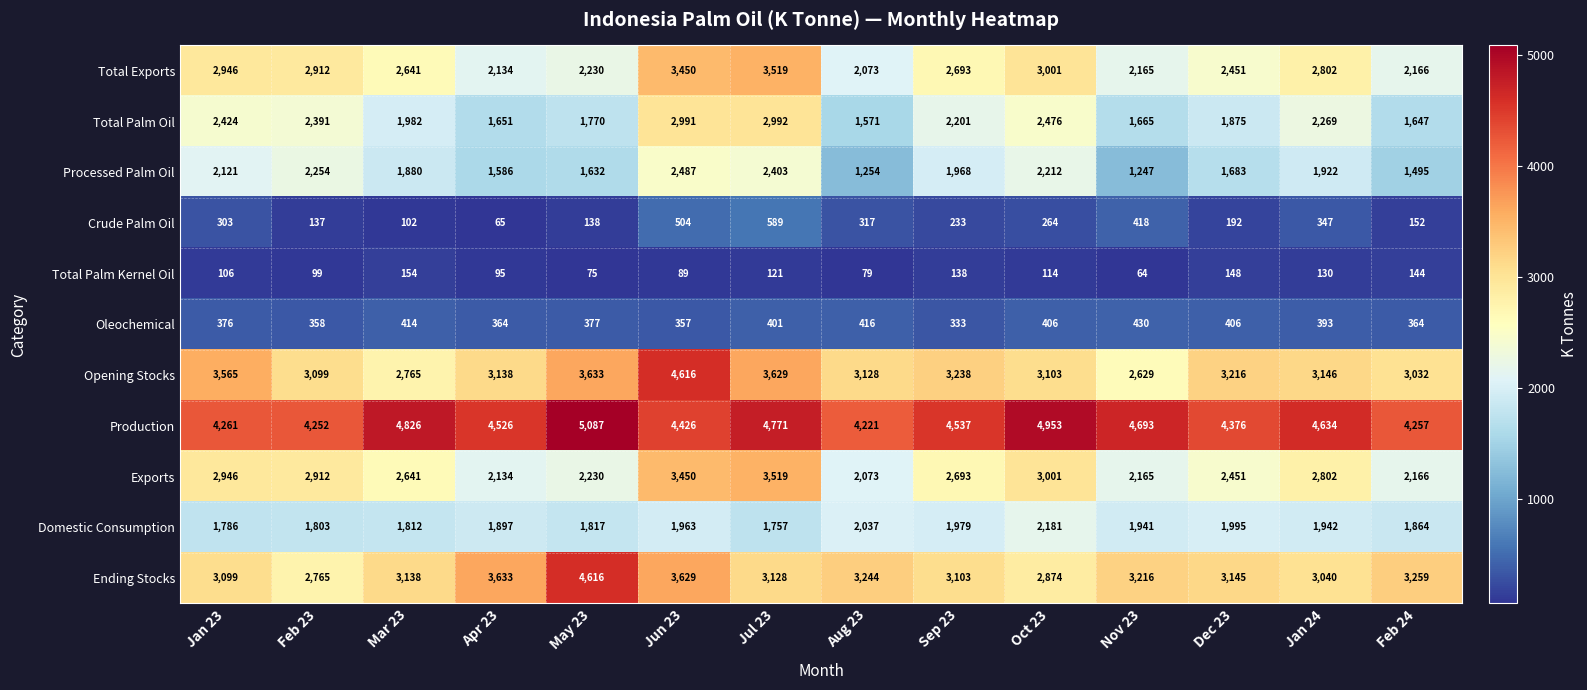

Which series changed the most between Feb 23 and Jun 23?

Opening Stocks